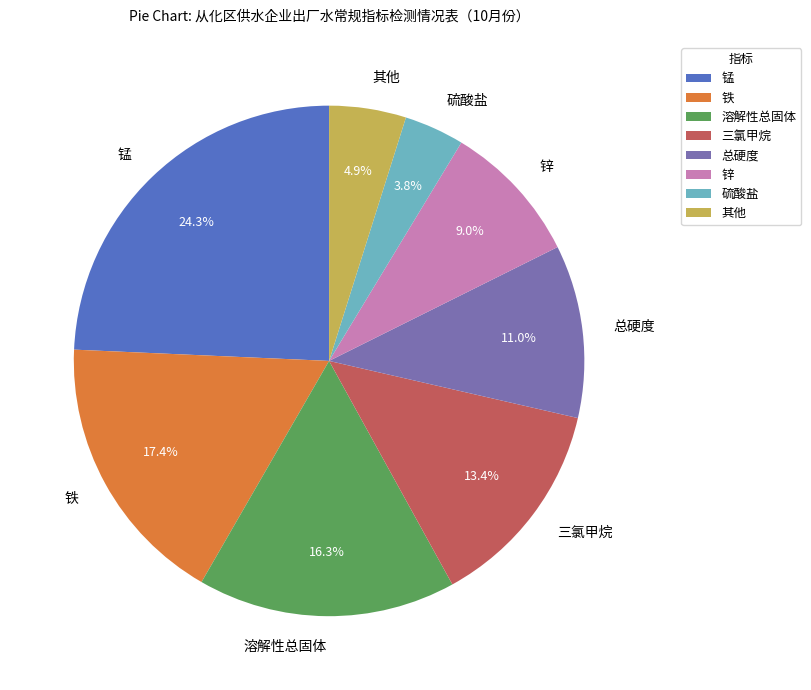

Which category has the smallest portion of the pie?

硫酸盐